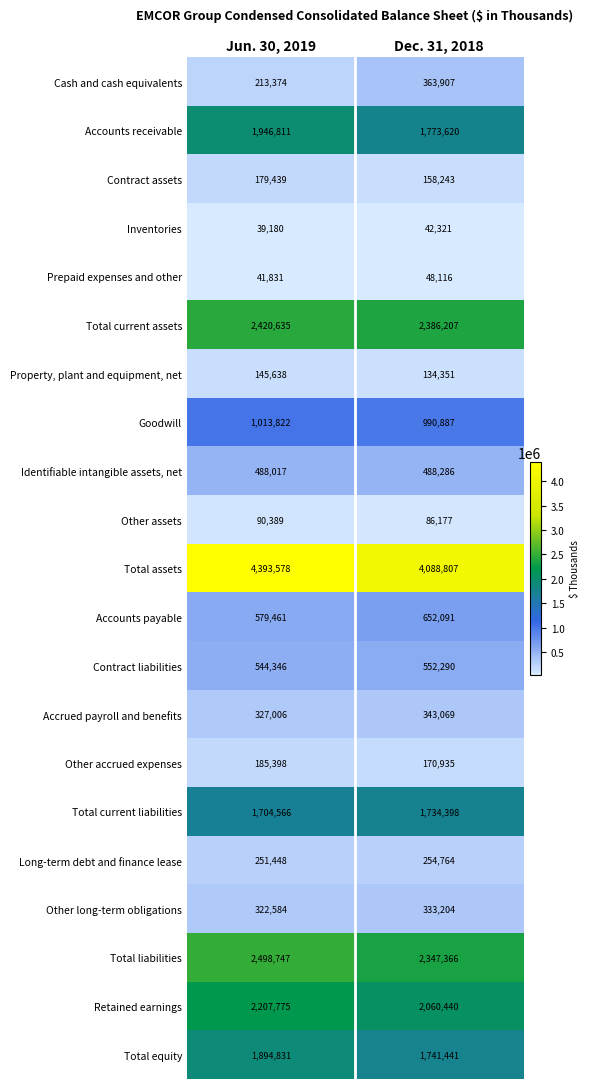

How many categories are shown in the chart?

2